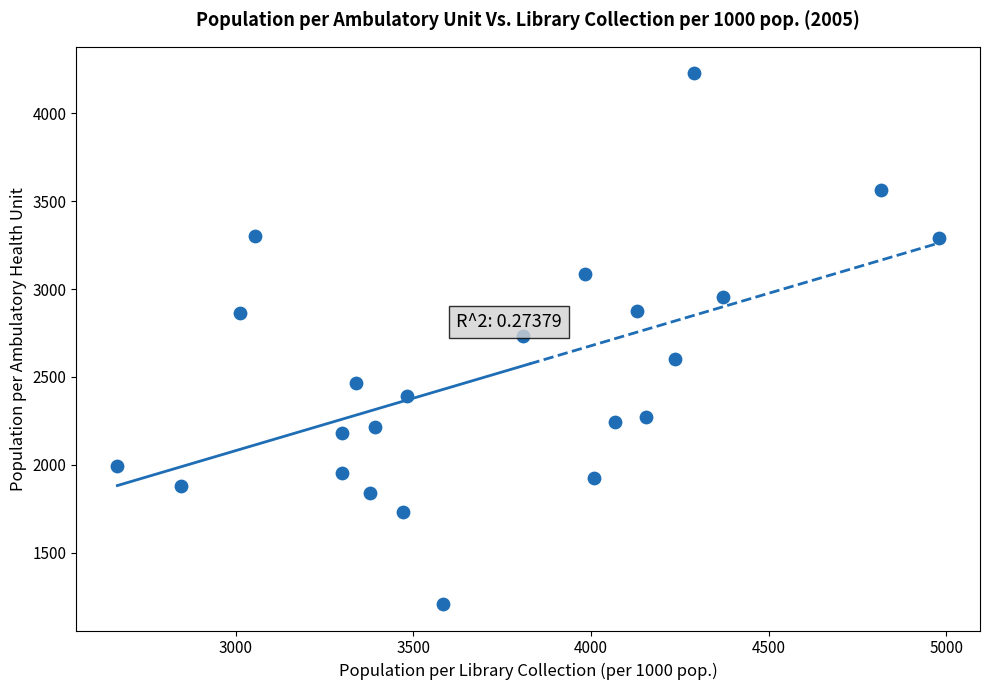

What is the range of Y values (max minus min)?

3021